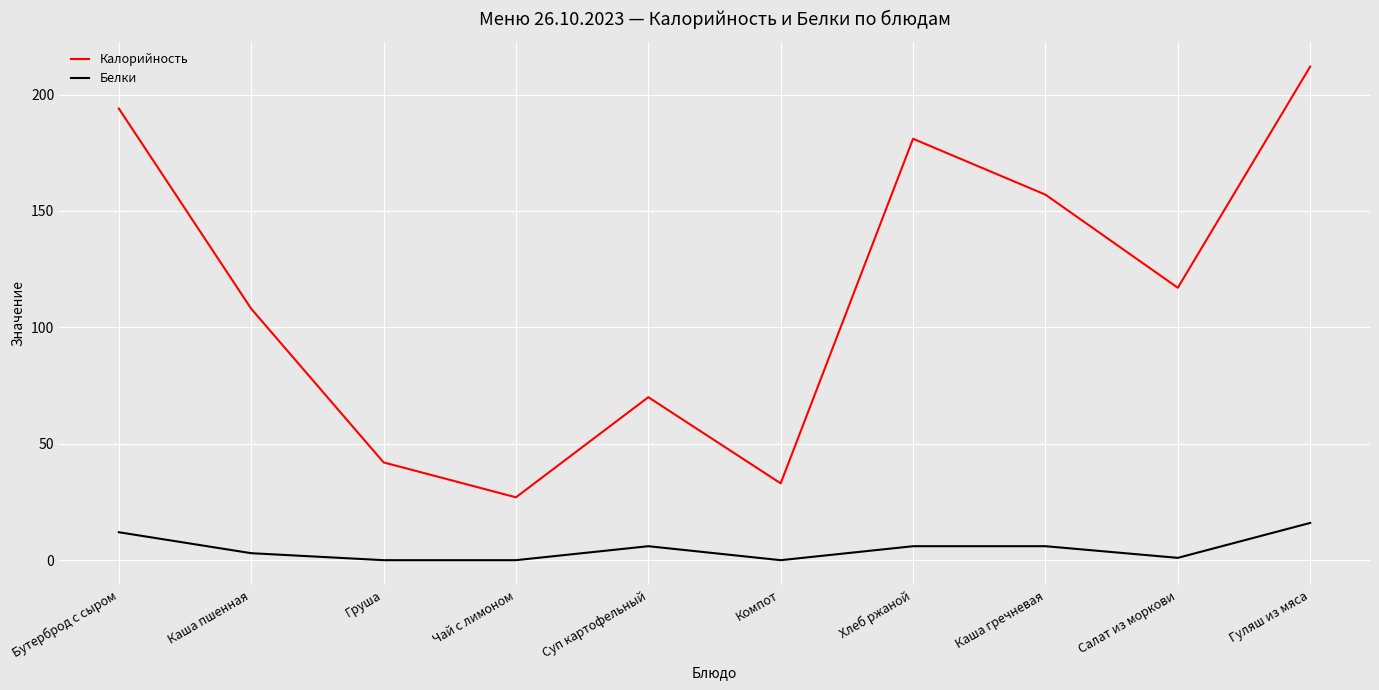

What is the sum of all Калорийность values?

1141